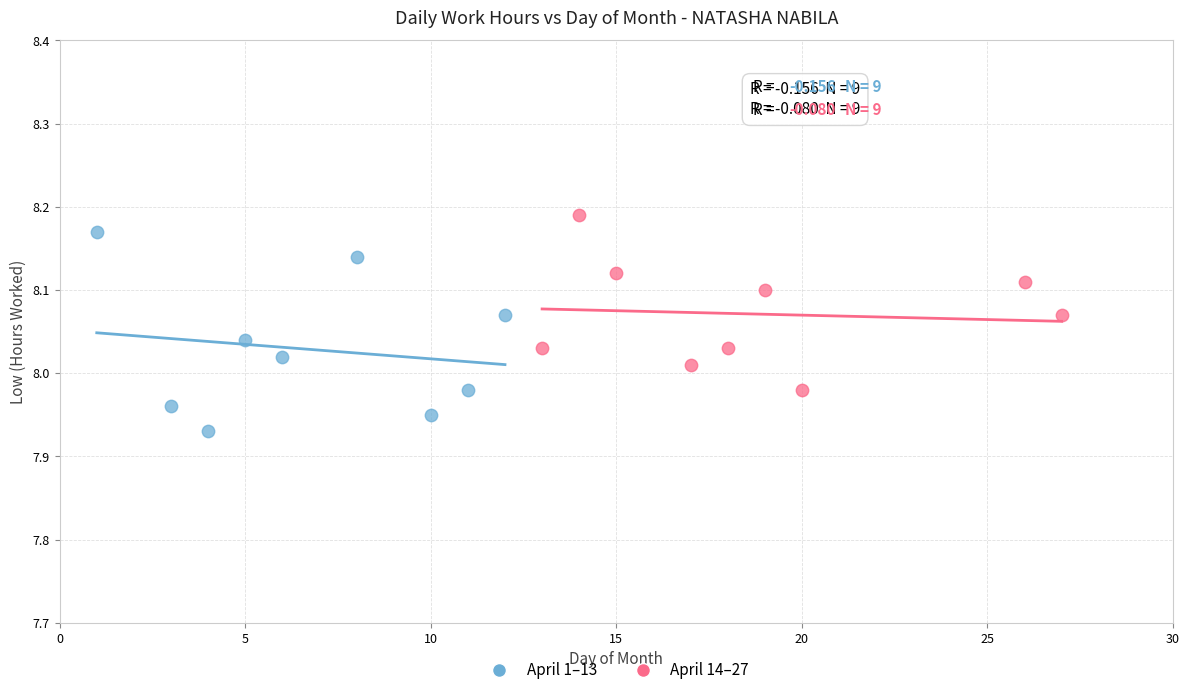

Which series has the largest Y range (max minus min)?

April 1–13